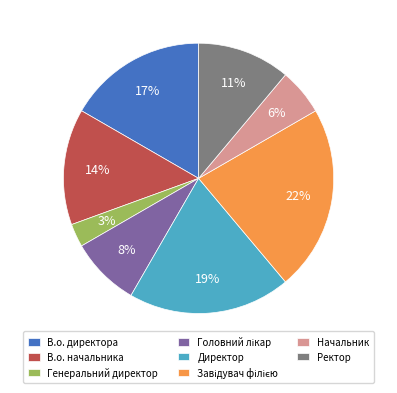

Between Начальник and Директор, which is larger?

Директор